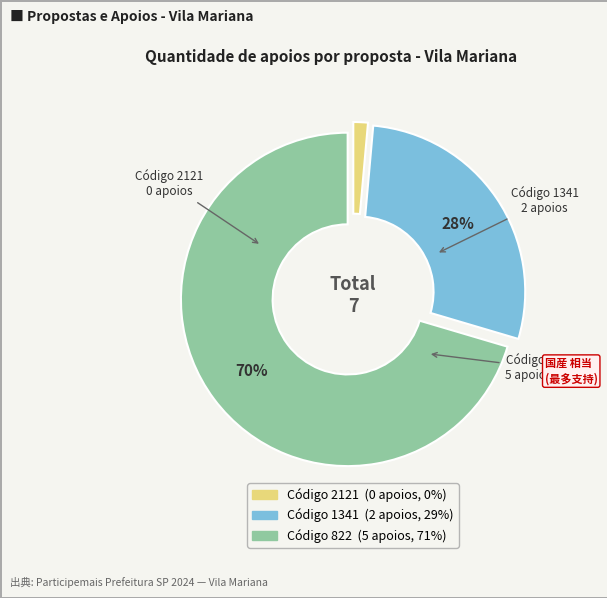

To the nearest percent, what is the average slice percentage?

33%